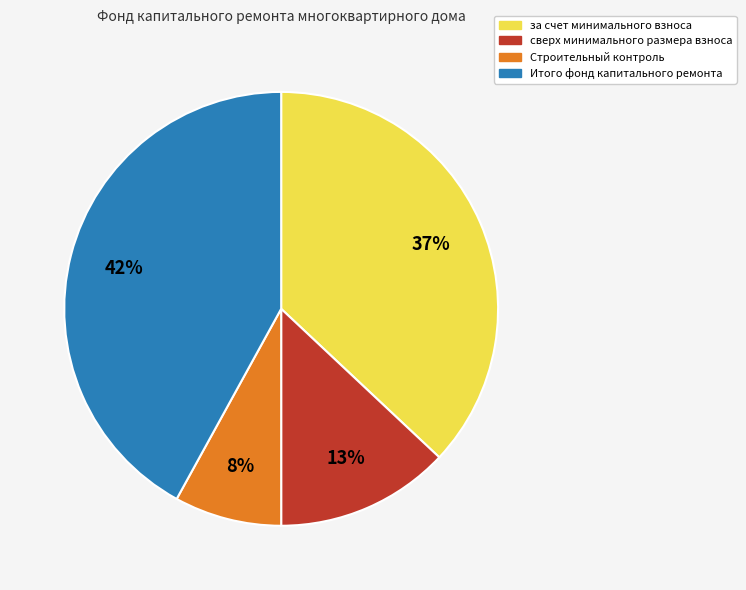

Does any single category account for the majority?

No